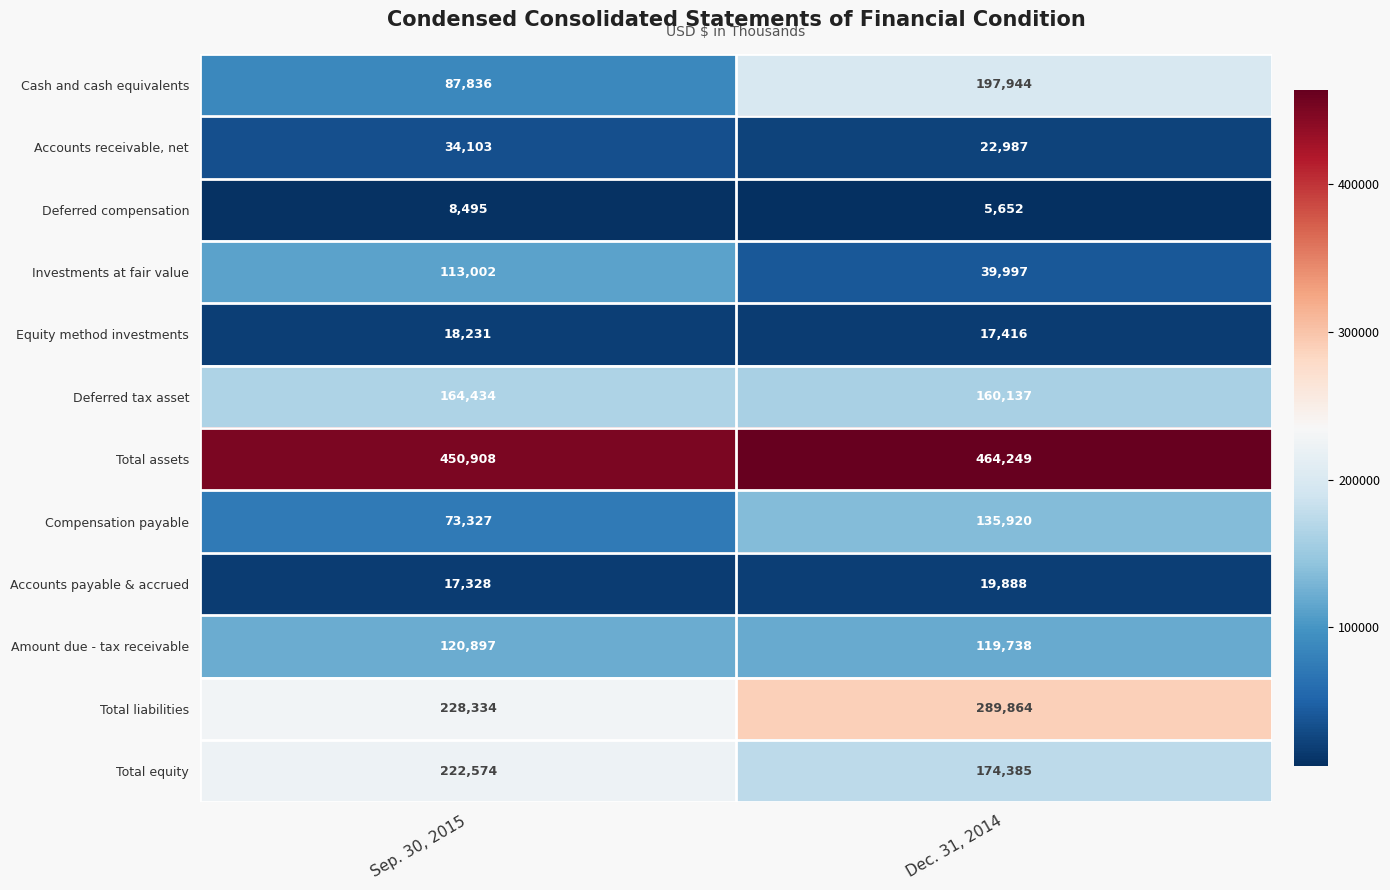

Is it true that Accounts receivable, net equals 39569 at Dec. 31, 2014?

False